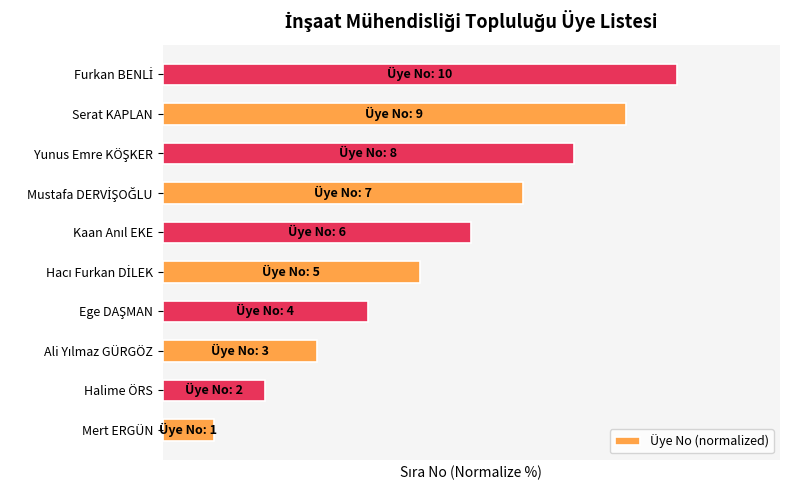

What is the difference between the maximum and minimum values?

90